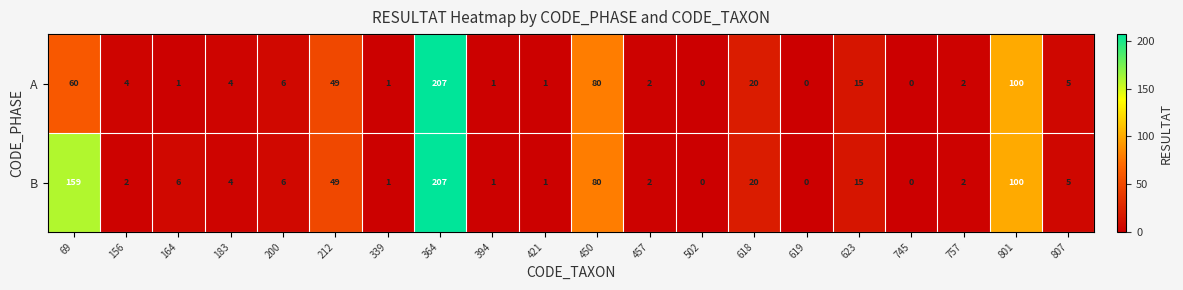

Count the number of data series in this chart.

2